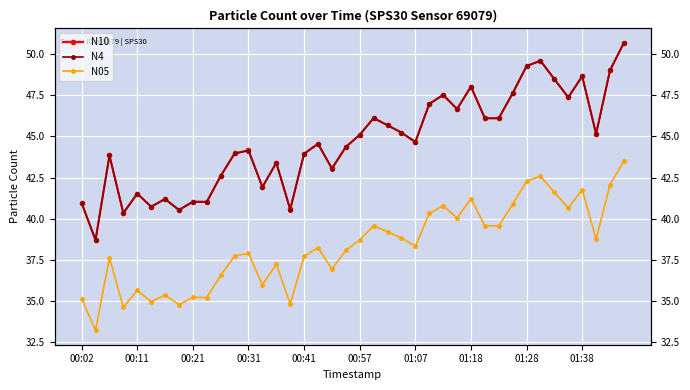

In N05, how many points are higher than both neighbors (excluding endpoints)?

12